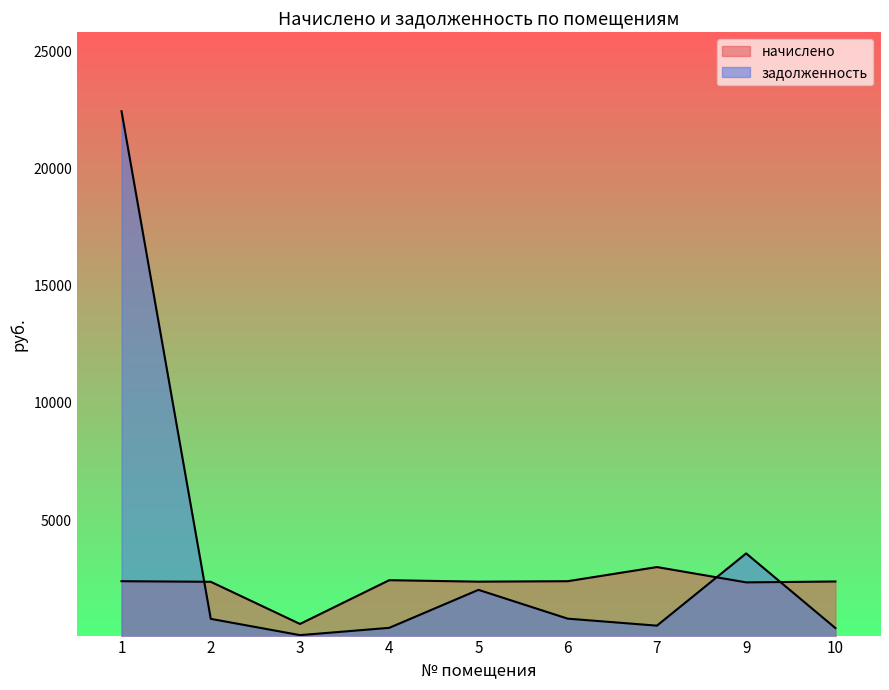

At which label does начислено first exceed 2382?

1